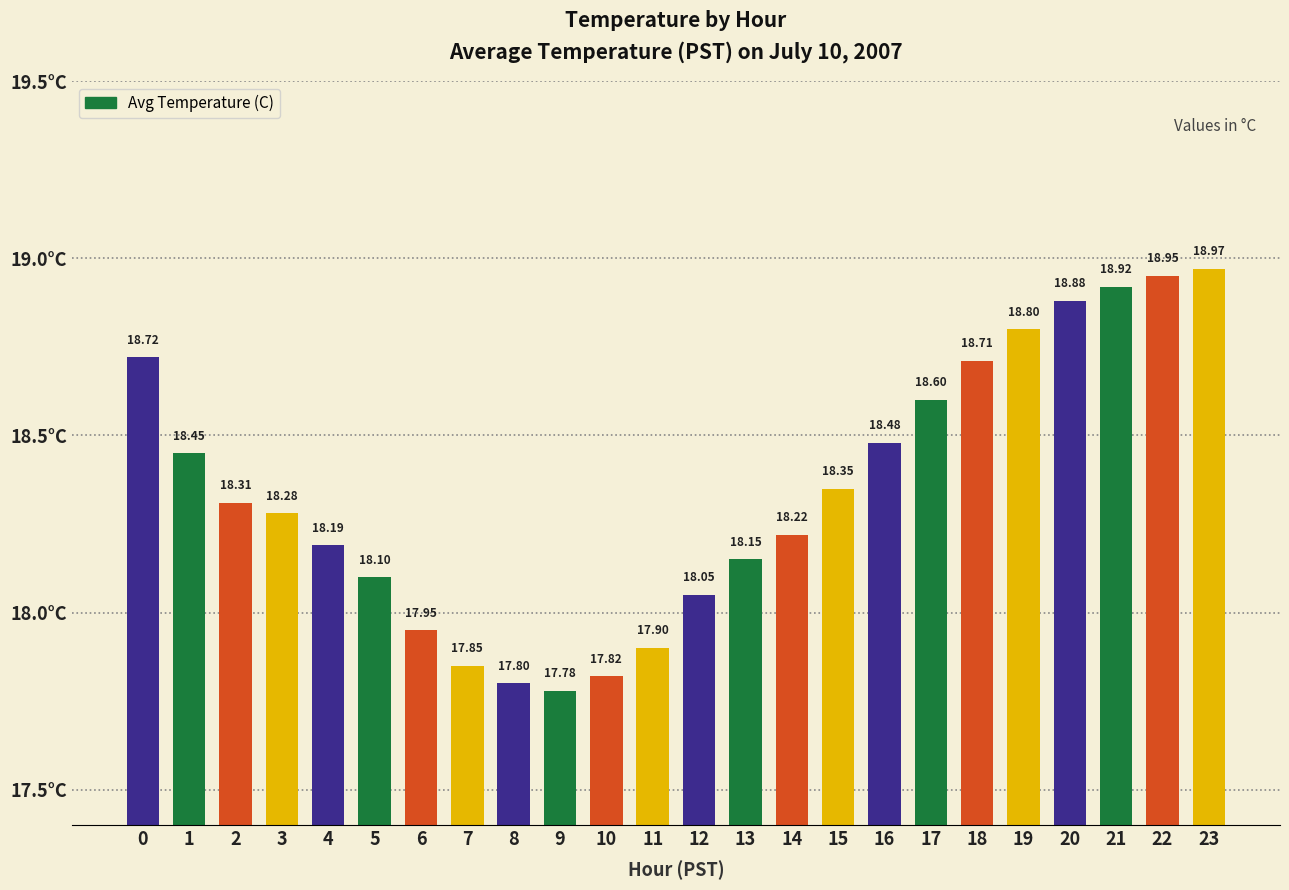

Where is the data nearest to the value 18?

6